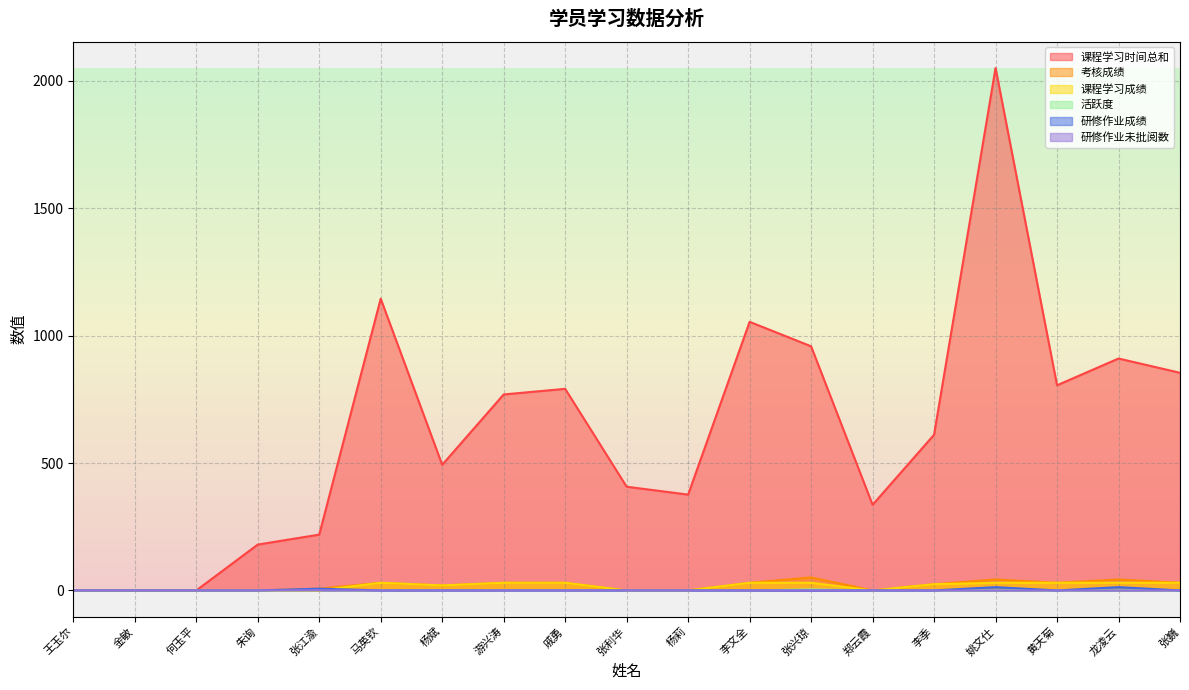

Reading left to right, extract all data points from this chart.

课程学习时间总和: 王玉尔=0.0	金敏=0.0	何玉平=0.0	朱询=180.0	张江渝=219.0	马英钦=1145.0	杨斌=493.0	游兴涛=769.0	戚勇=791.0	张利华=407.0	杨莉=376.0	李文全=1054.0	张兴琼=958.0	郑云霞=336.0	李季=611.0	姚文仕=2050.0	黄天菊=805.0	龙凌云=910.0	张巍=854.0
考核成绩: 王玉尔=0.0	金敏=0.0	何玉平=0.0	朱询=0.0	张江渝=7.0	马英钦=30.0	杨斌=19.7	游兴涛=30.0	戚勇=30.0	张利华=0.0	杨莉=0.0	李文全=30.0	张兴琼=51.0	郑云霞=0.0	李季=24.4	姚文仕=43.0	黄天菊=30.0	龙凌云=43.0	张巍=30.0
课程学习成绩: 王玉尔=0.0	金敏=0.0	何玉平=0.0	朱询=0.0	张江渝=0.0	马英钦=30.0	杨斌=19.7	游兴涛=30.0	戚勇=30.0	张利华=0.0	杨莉=0.0	李文全=30.0	张兴琼=30.0	郑云霞=0.0	李季=24.4	姚文仕=30.0	黄天菊=30.0	龙凌云=30.0	张巍=30.0
活跃度: 王玉尔=0.0	金敏=0.0	何玉平=0.0	朱询=0.0	张江渝=1.0	马英钦=0.0	杨斌=0.0	游兴涛=0.0	戚勇=0.0	张利华=0.0	杨莉=0.0	李文全=0.0	张兴琼=4.0	郑云霞=0.0	李季=0.0	姚文仕=1.0	黄天菊=0.0	龙凌云=1.0	张巍=0.0
研修作业成绩: 王玉尔=0.0	金敏=0.0	何玉平=0.0	朱询=0.0	张江渝=7.0	马英钦=0.0	杨斌=0.0	游兴涛=0.0	戚勇=0.0	张利华=0.0	杨莉=0.0	李文全=0.0	张兴琼=0.0	郑云霞=0.0	李季=0.0	姚文仕=13.0	黄天菊=0.0	龙凌云=13.0	张巍=0.0
研修作业未批阅数: 王玉尔=0.0	金敏=0.0	何玉平=0.0	朱询=0.0	张江渝=1.0	马英钦=0.0	杨斌=0.0	游兴涛=0.0	戚勇=0.0	张利华=0.0	杨莉=0.0	李文全=0.0	张兴琼=0.0	郑云霞=0.0	李季=0.0	姚文仕=0.0	黄天菊=0.0	龙凌云=0.0	张巍=0.0